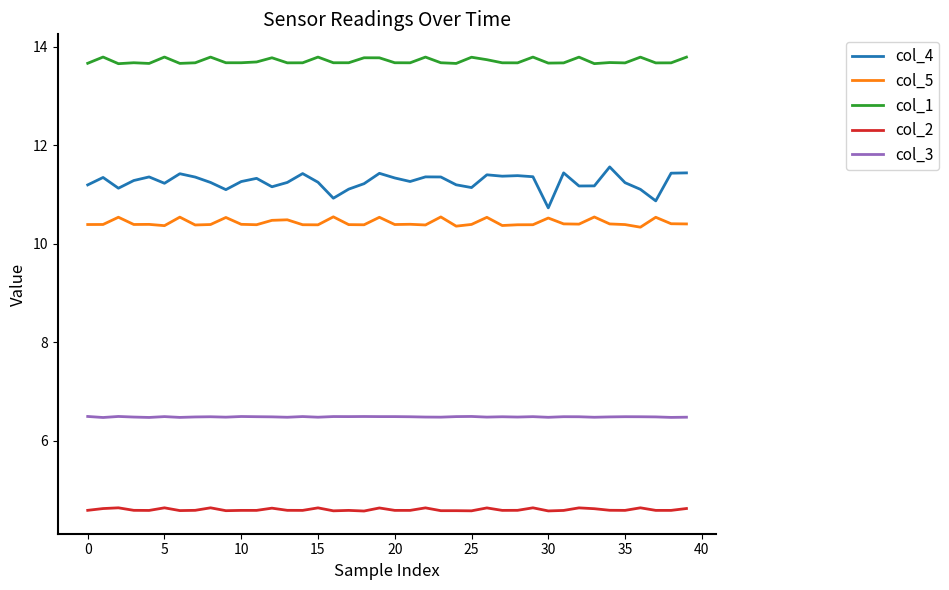

True or false: col_3 and col_4 intersect in this chart.

False